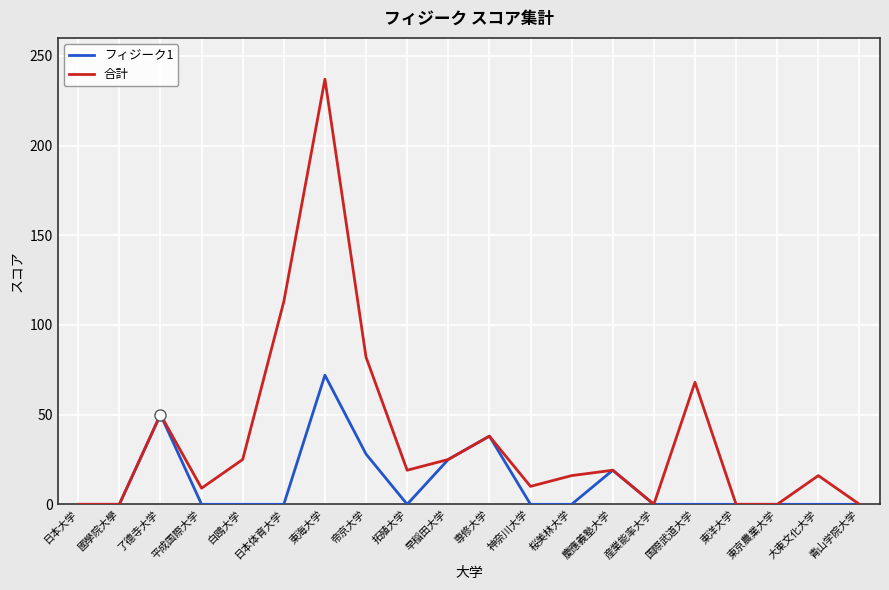

Which category has the highest value in the フィジーク1 series?

東海大学